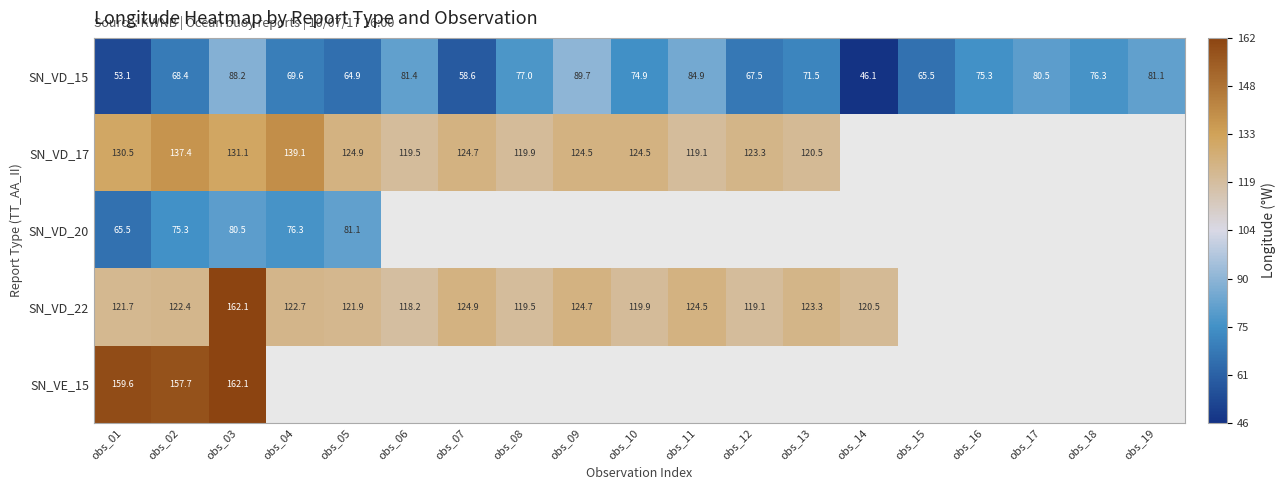

The SN_VD_15 series shows 64.9 at obs_05. True or false?

True